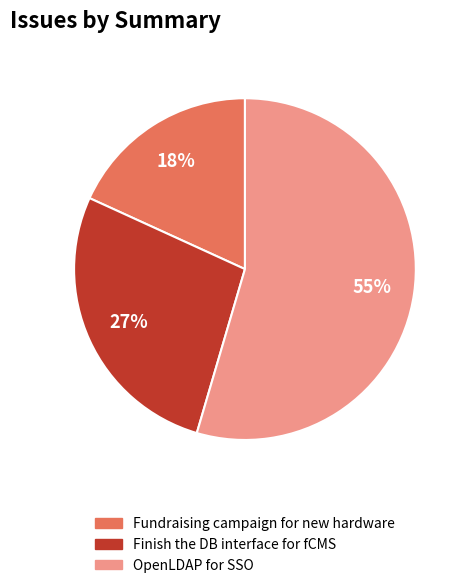

The Finish the DB interface for fCMS slice represents 27% of the pie. True or false?

True